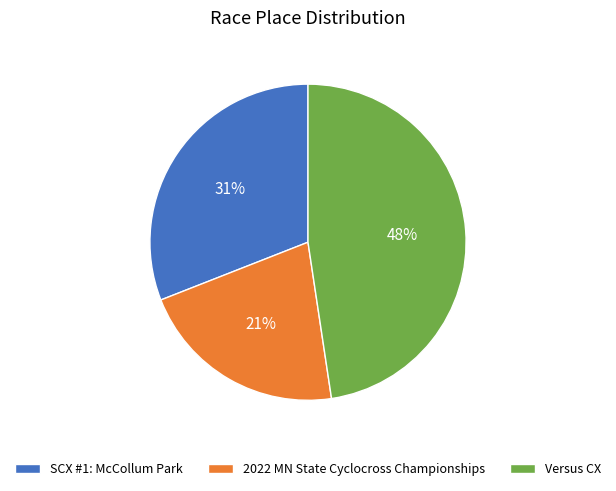

Count the number of slices in the pie.

3